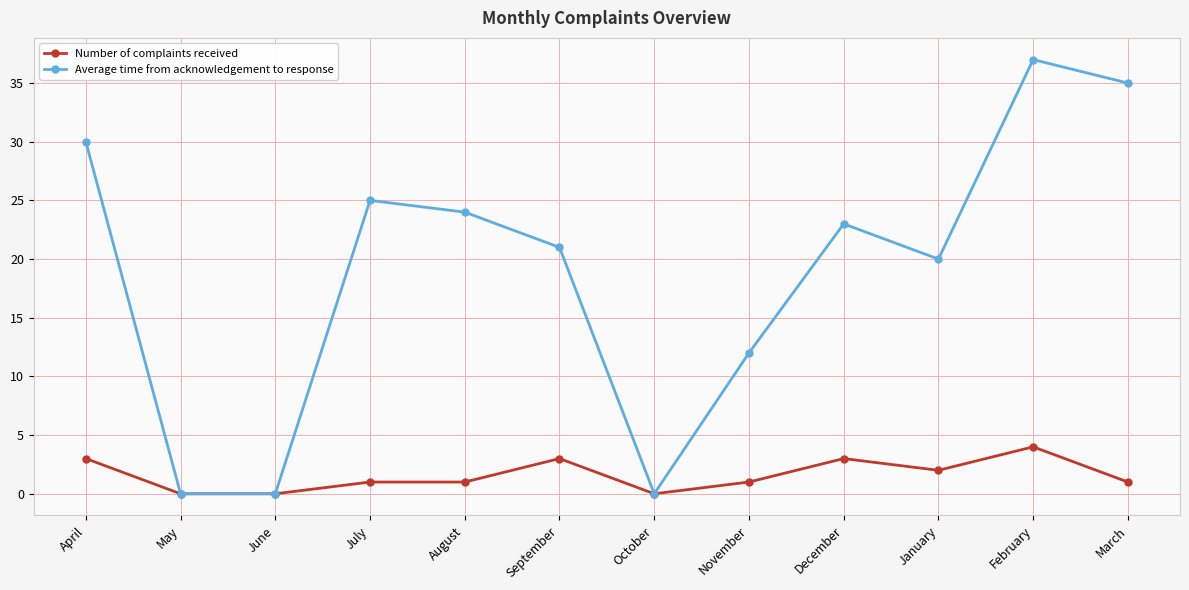

At which category does the chart reach its peak across all series?

February